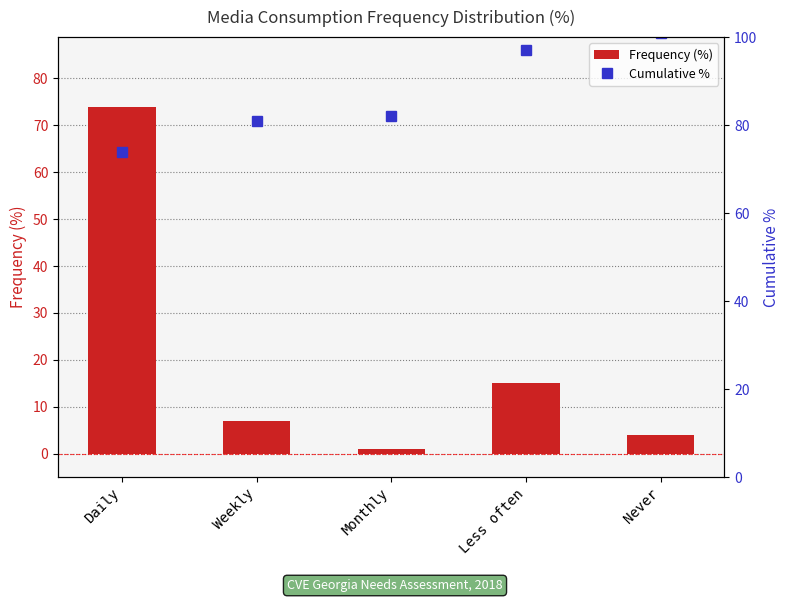

What is the minimum value for Cumulative %?

74